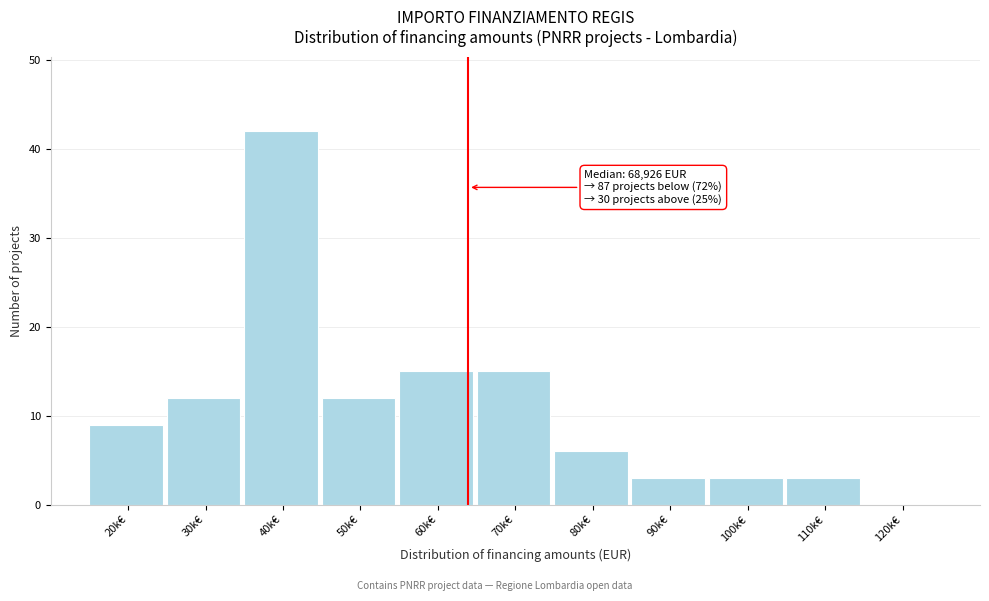

Reading right to left, what are all the values shown in this chart?

120k€=0	110k€=3	100k€=3	90k€=3	80k€=6	70k€=15	60k€=15	50k€=12	40k€=42	30k€=12	20k€=9